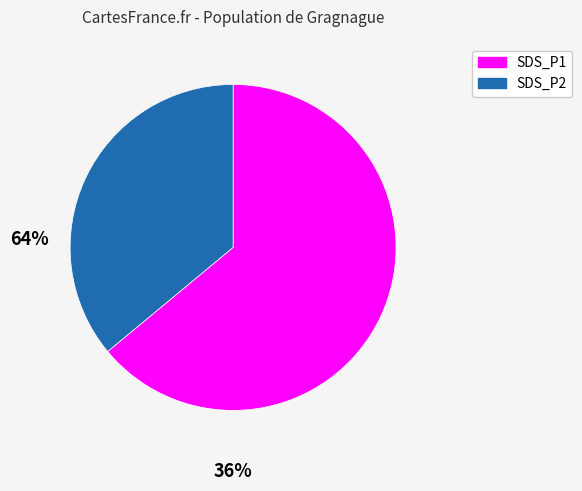

Does any single category account for the majority?

Yes